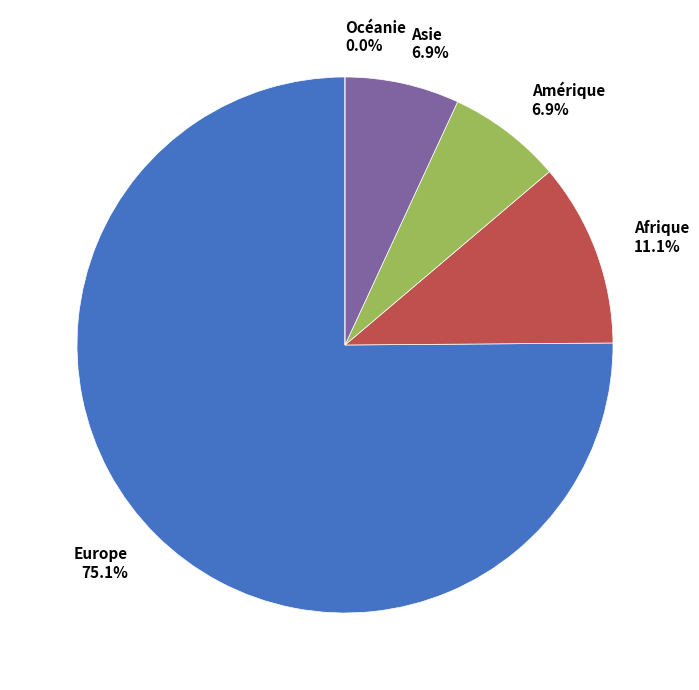

Between Europe and Asie, which is larger?

Europe